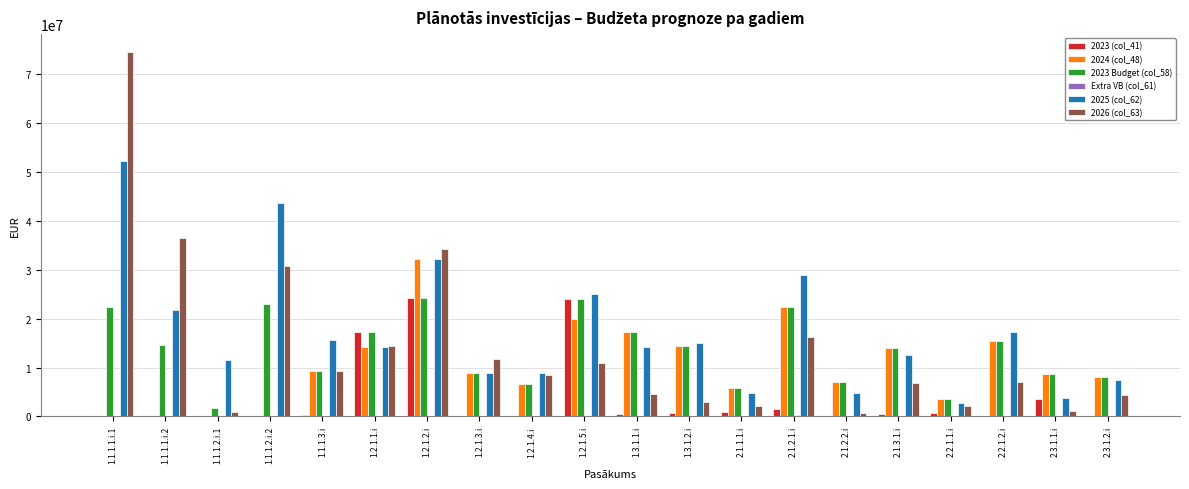

Is the value of 2024 (col_48) at 2.2.1.1.i greater than the value of 2023 (col_41) at 2.1.2.1.i?

Yes